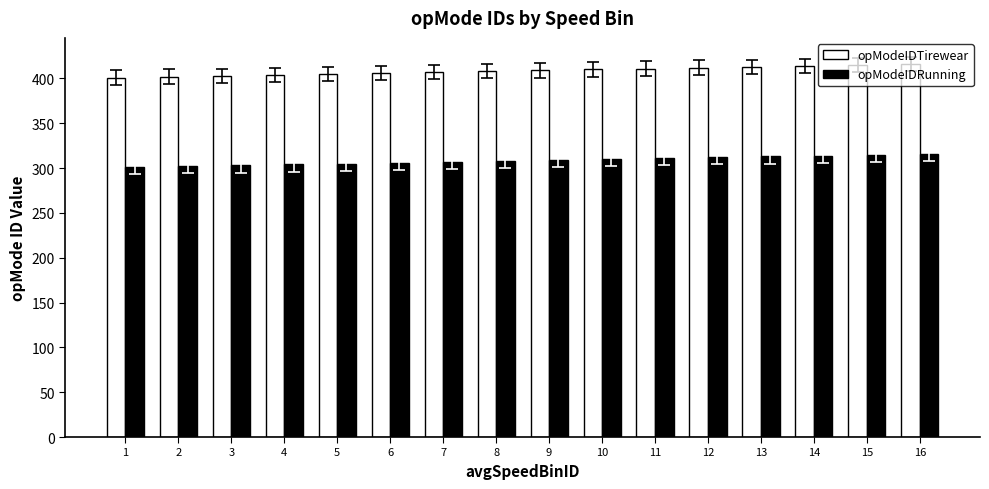

What are all the series names shown in the legend?

opModeIDTirewear, opModeIDRunning